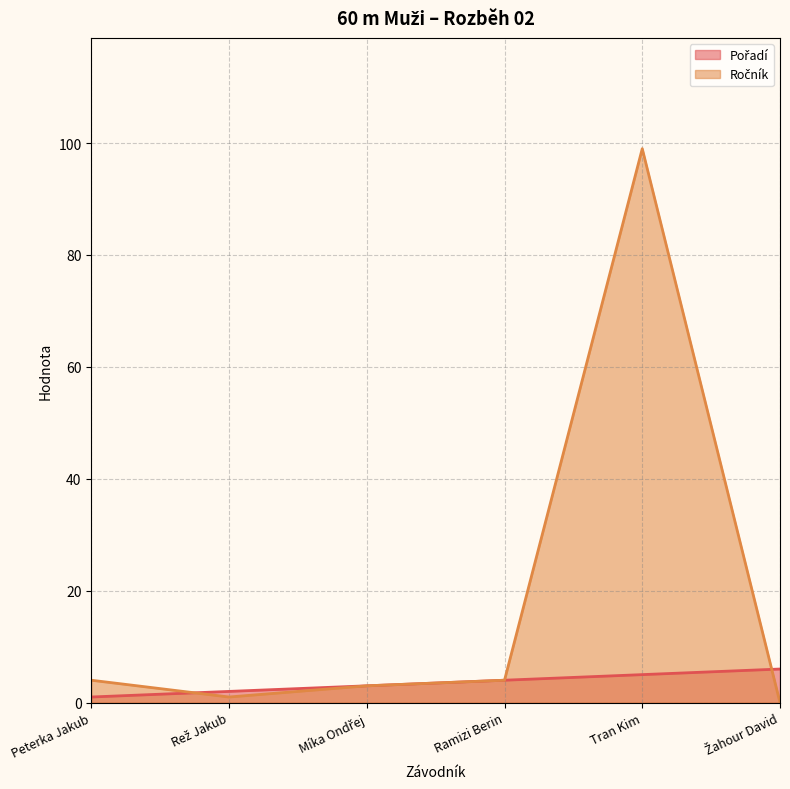

True or false: Ročník has a value of 0 at Rež Jakub.

False